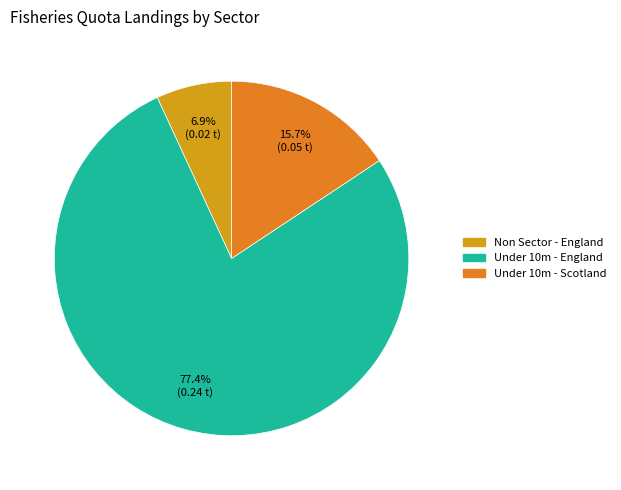

Is there any slice that represents more than half of the pie?

Yes